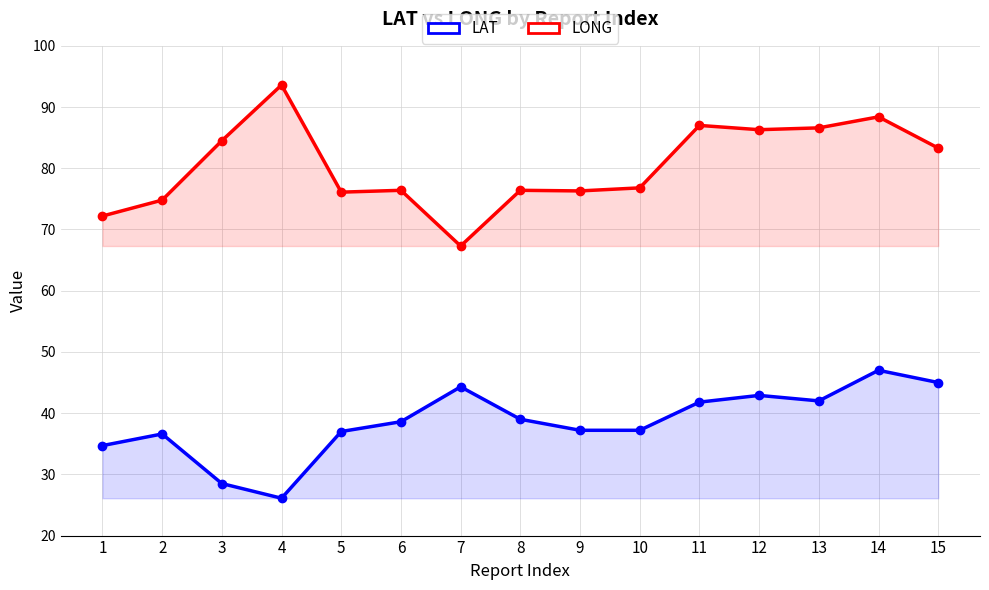

Does the chart have visible grid lines?

Yes